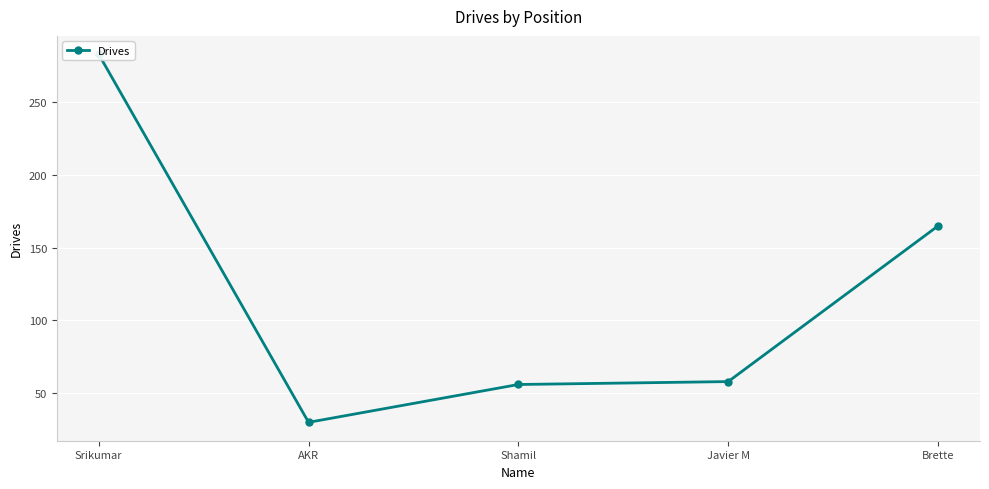

Reading right to left, what are all the values shown in this chart?

Brette=165	Javier M=58	Shamil=56	AKR=30	Srikumar=283